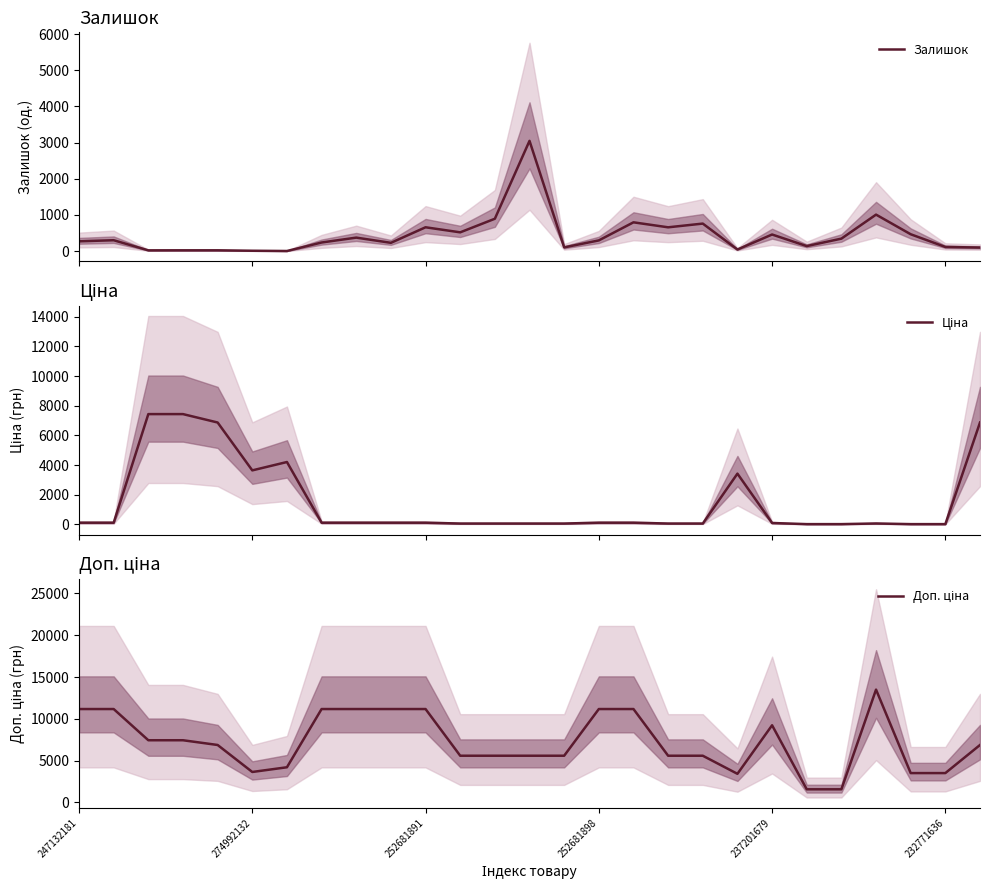

What are all the series names shown in the legend?

Залишок, Ціна, Доп. ціна